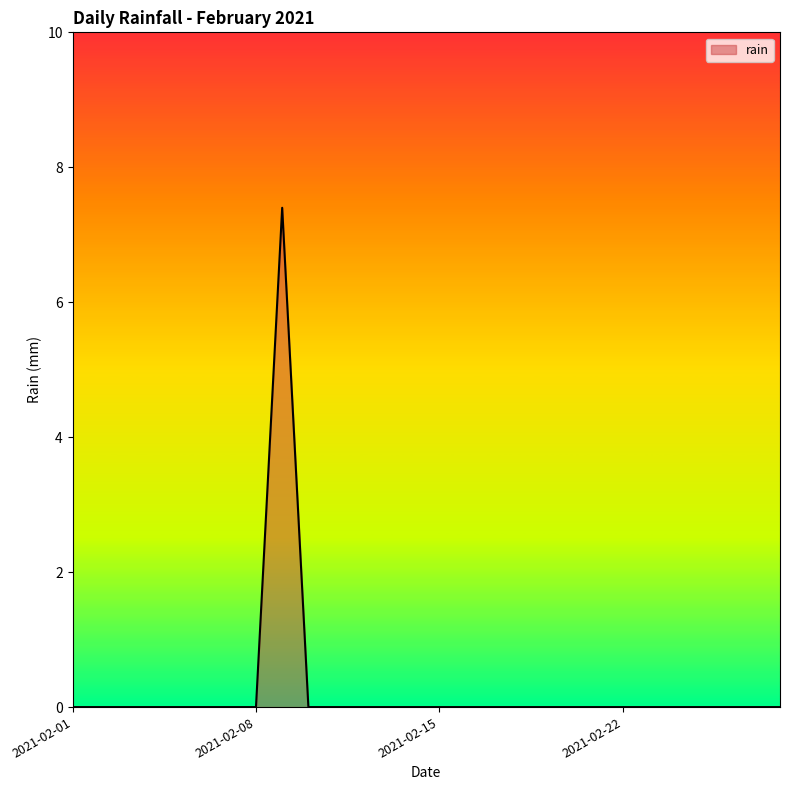

What is the maximum value shown in the chart?

7.4